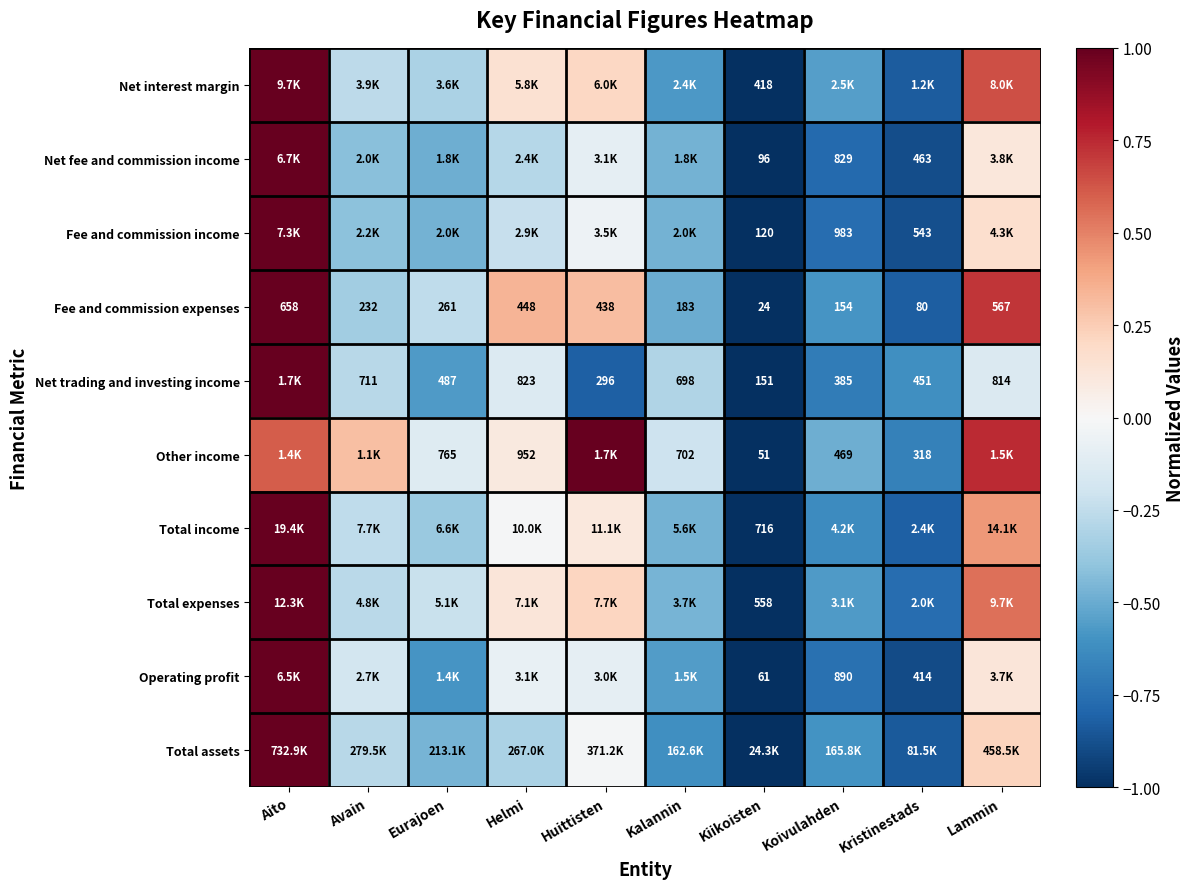

At which label is Fee and commission expenses closest to 341?

Eurajoen